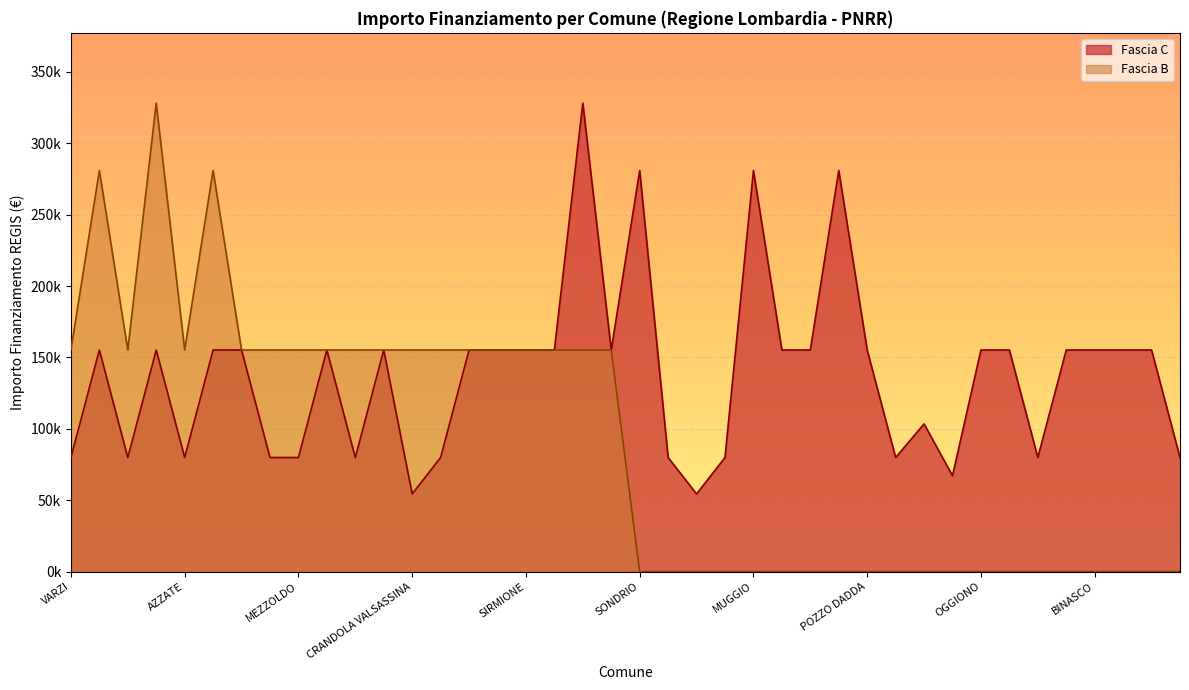

What is the difference between the maximum and minimum values?

273748